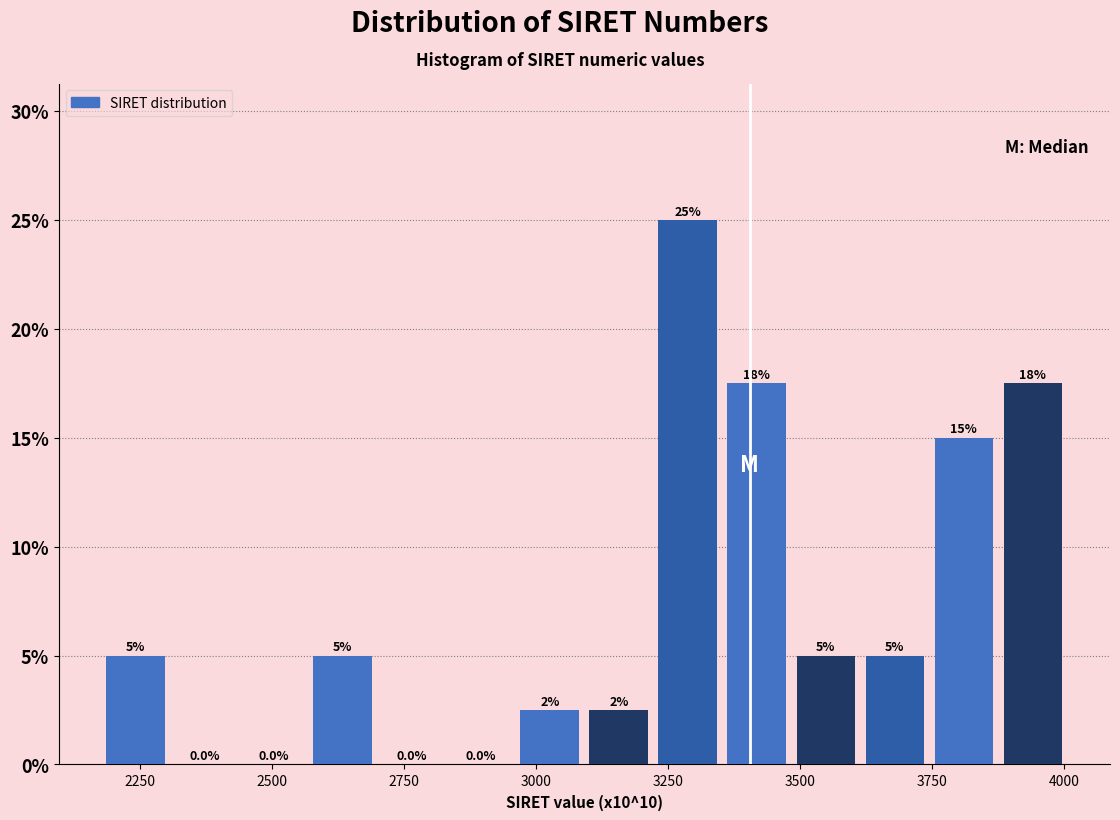

Read against the x-axis, roughly where is the centre of the tallest bar?

3300